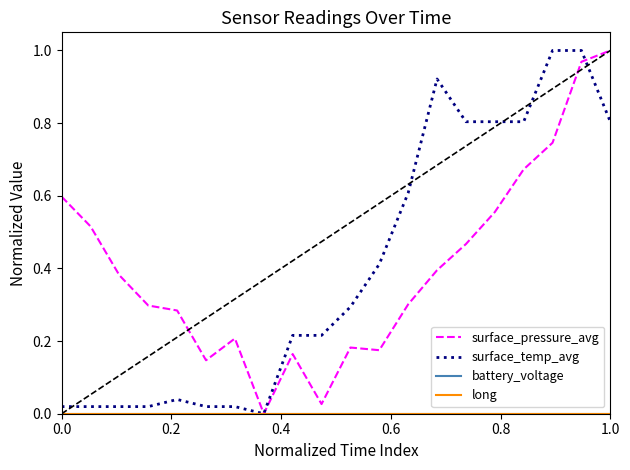

Is this an area chart (filled region under the line)?

No